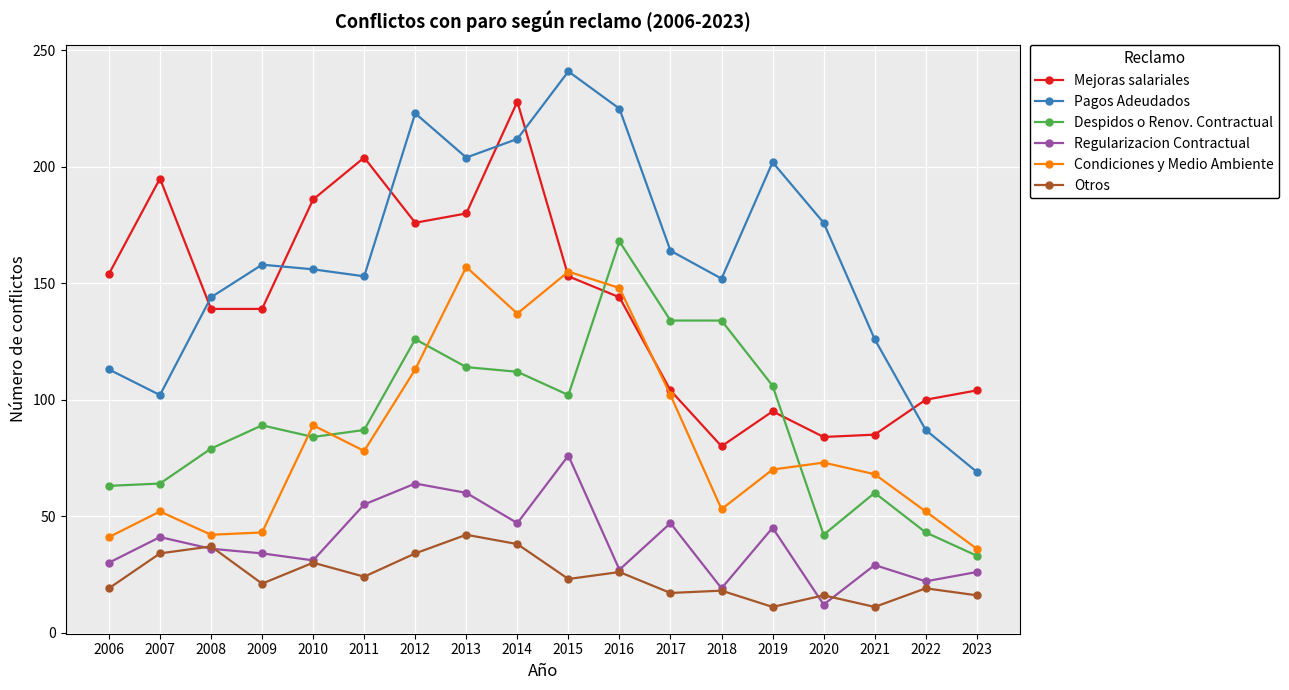

At which category does Mejoras salariales reach its first local peak?

2007